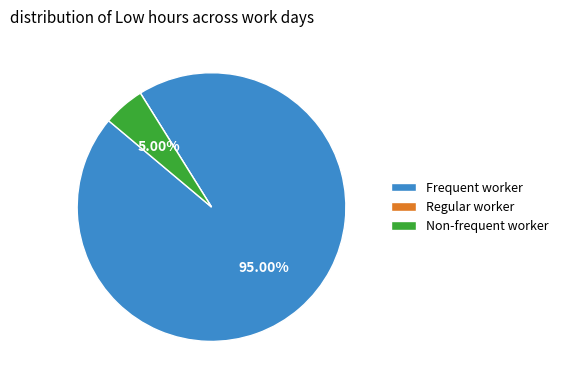

What is the largest slice in the pie chart?

Frequent worker